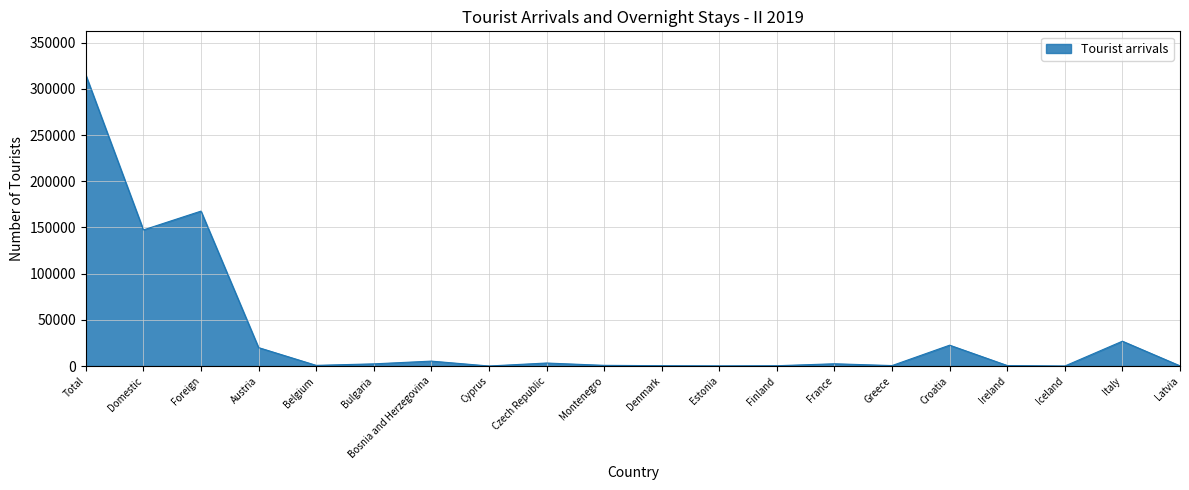

What is the change in value from Denmark to Greece?

+126